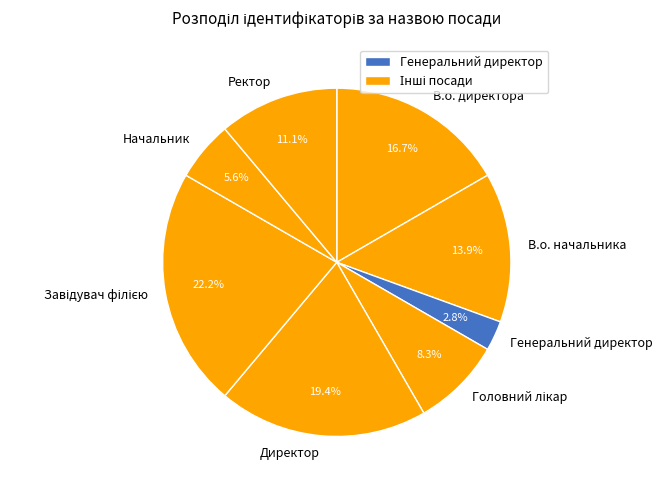

What percentage is NOT represented by Начальник?

94.4%